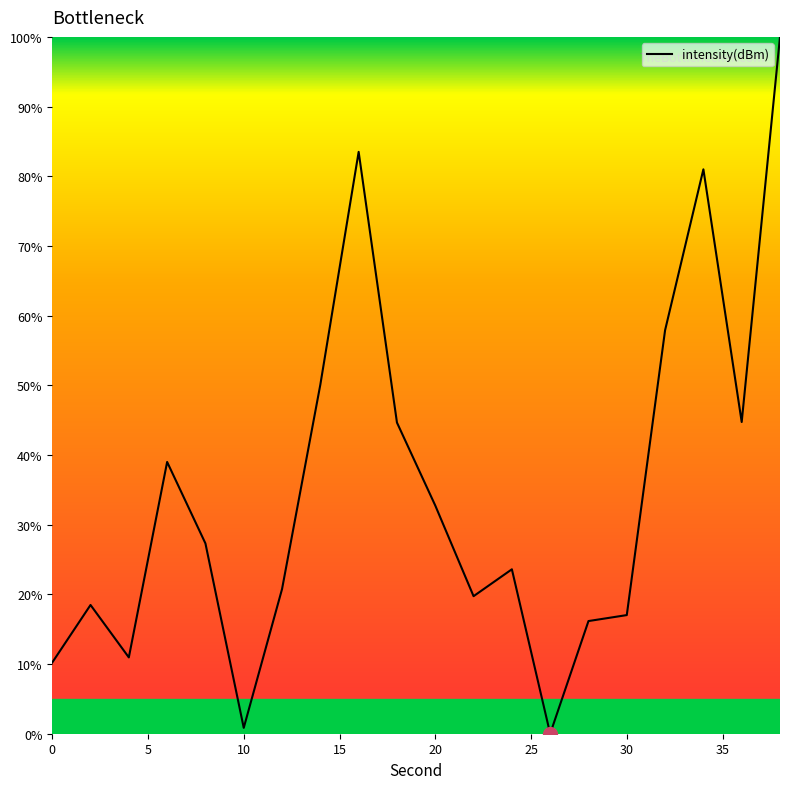

What is the greatest value displayed?

100.0